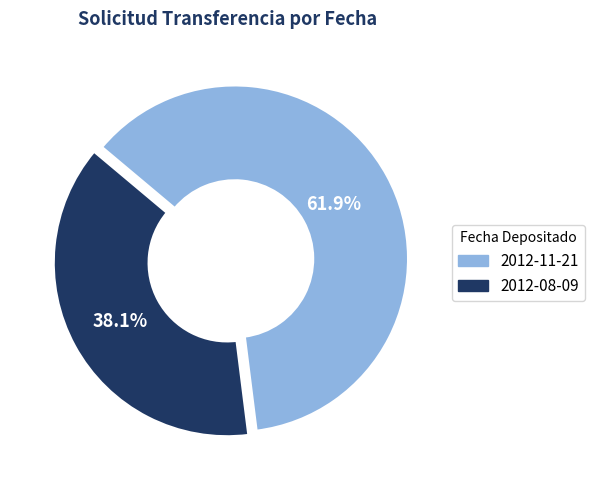

Is there any slice that represents more than half of the pie?

Yes